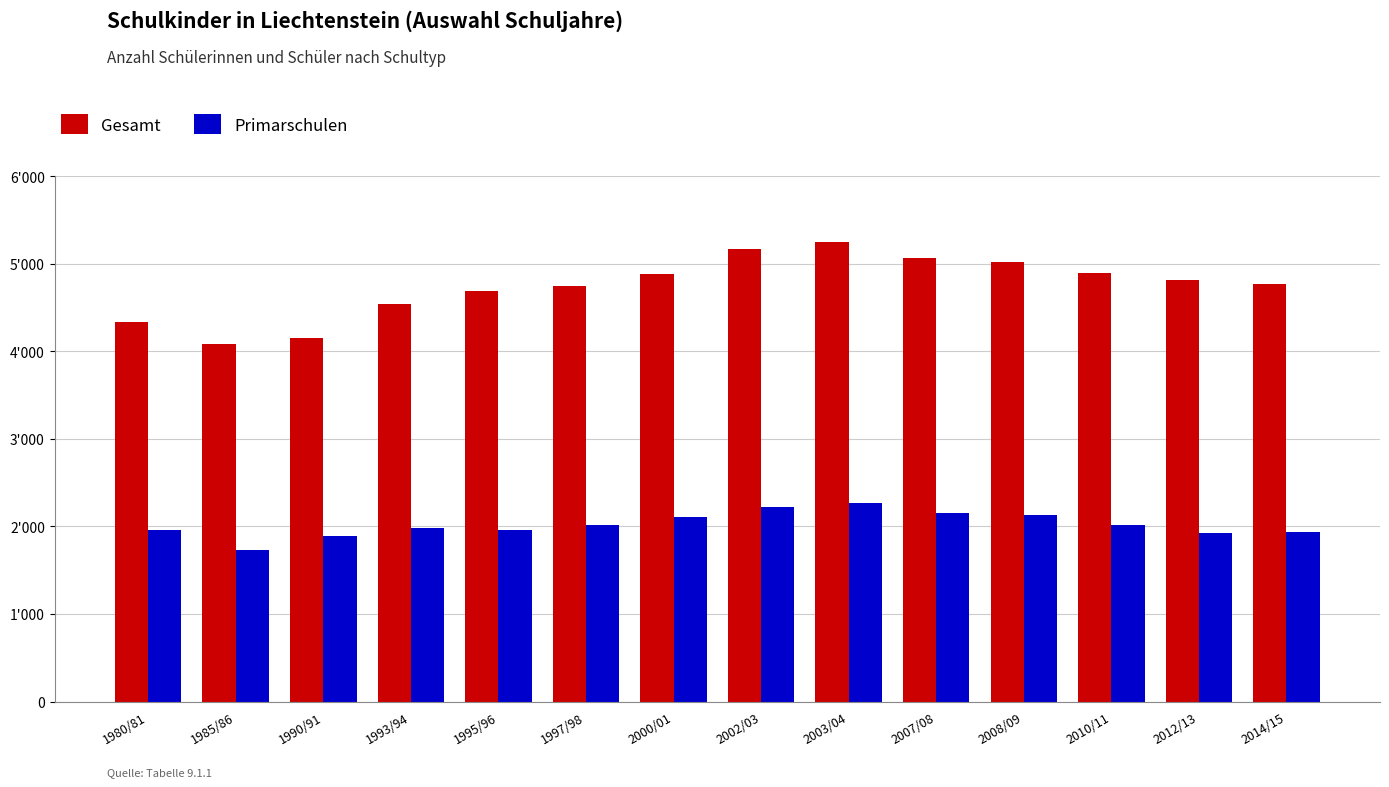

What is the minimum value for Gesamt?

4080